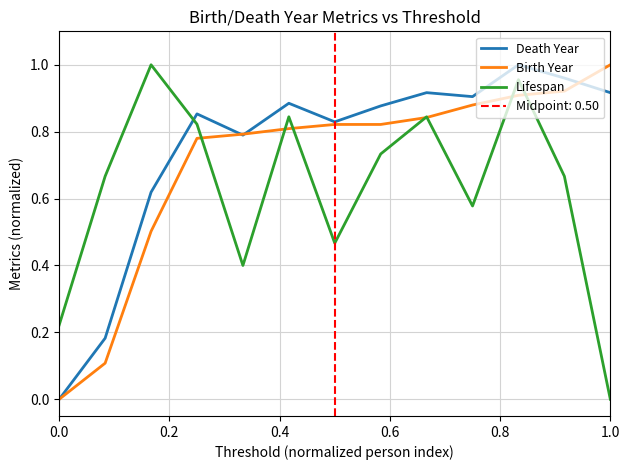

What is the label of the 11th point from the left?

10